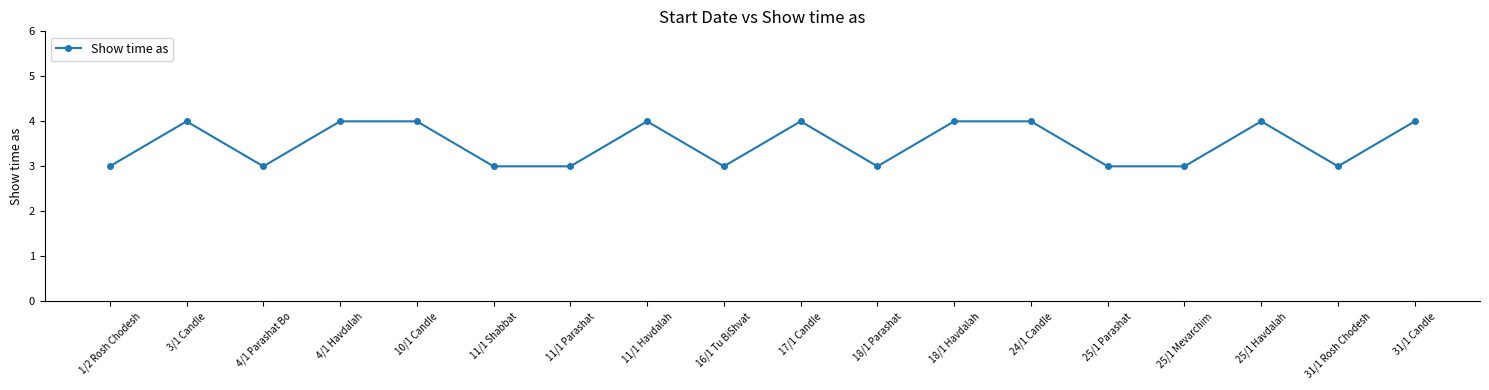

The chart shows a value of 4 at 10/1 Candle. True or false?

True